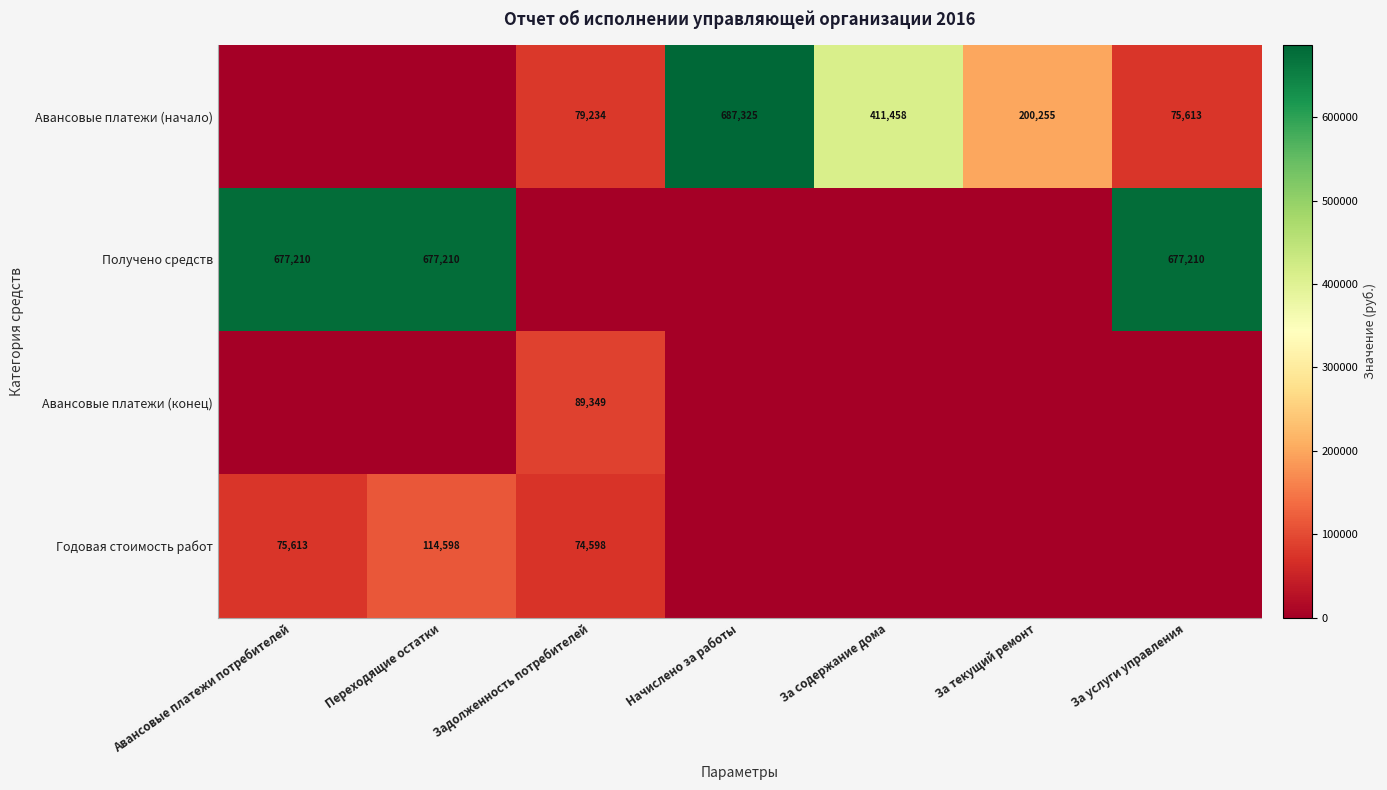

What is the total value across all series at Задолженность потребителей?

243180.9